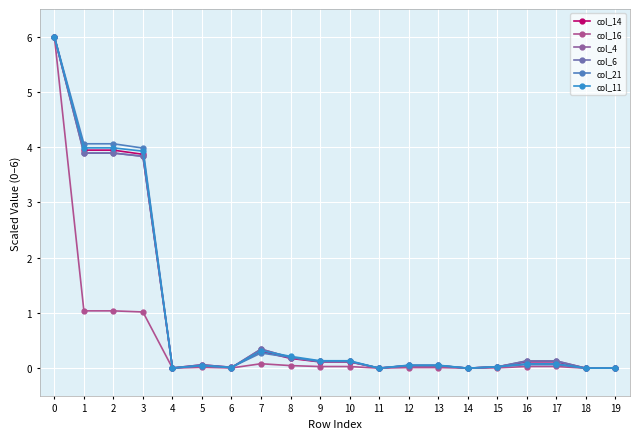

The col_4 series shows 0.1 at 17. True or false?

True